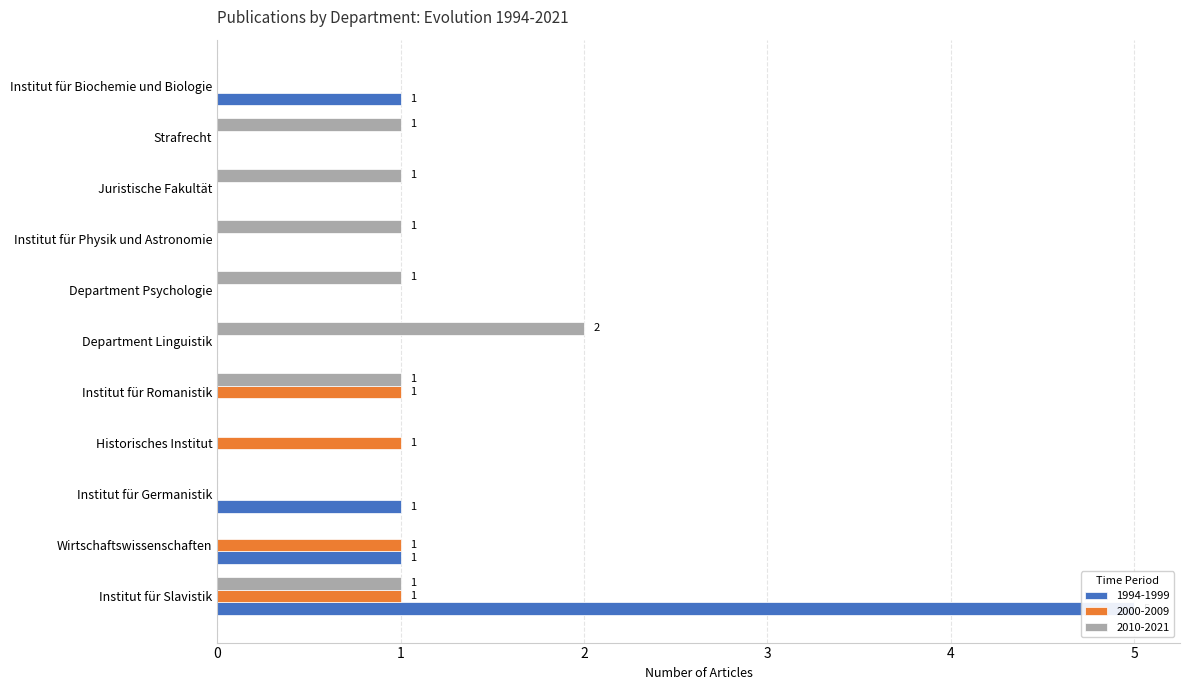

What is the greatest value displayed?

5